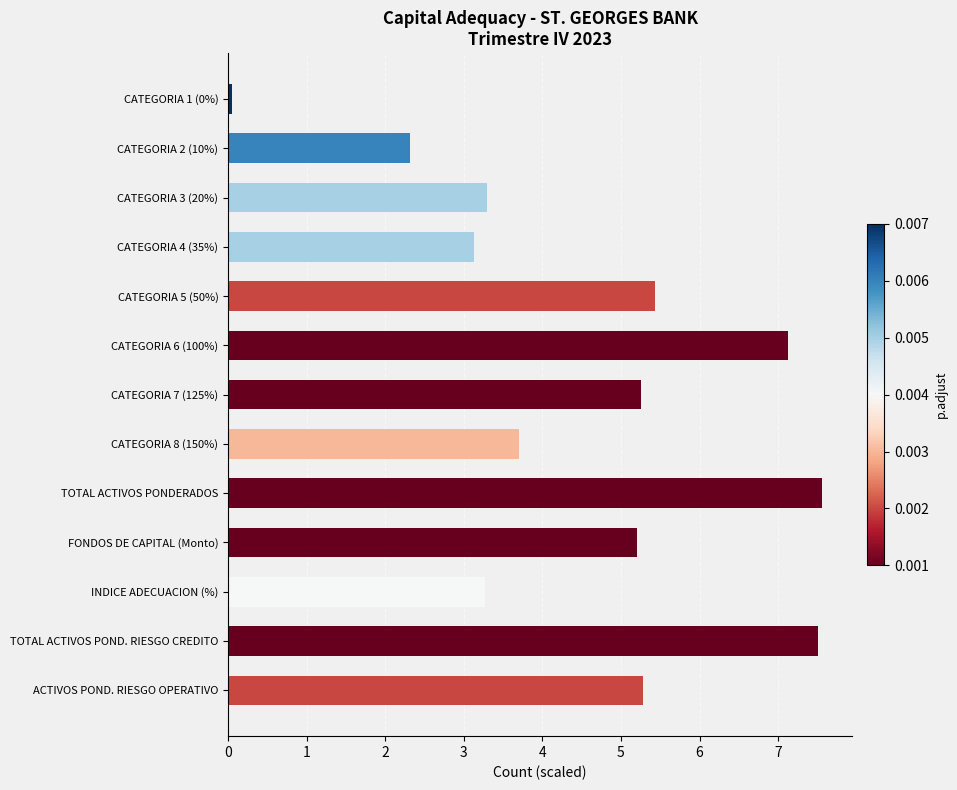

What is the minimum value shown in the chart?

0.1